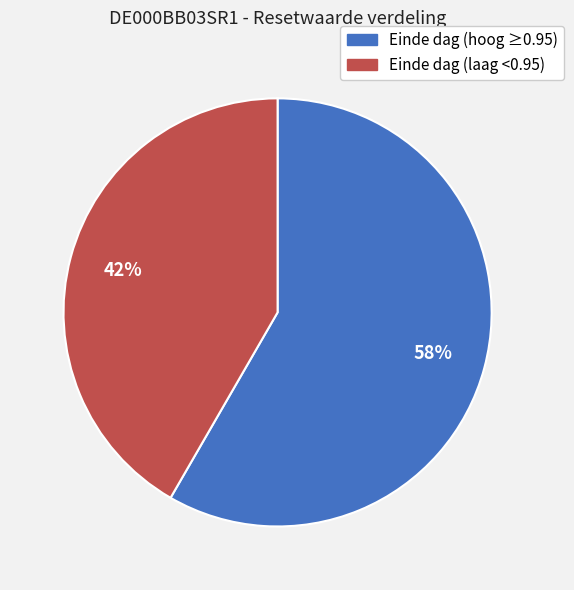

How many slices are in this pie chart?

2